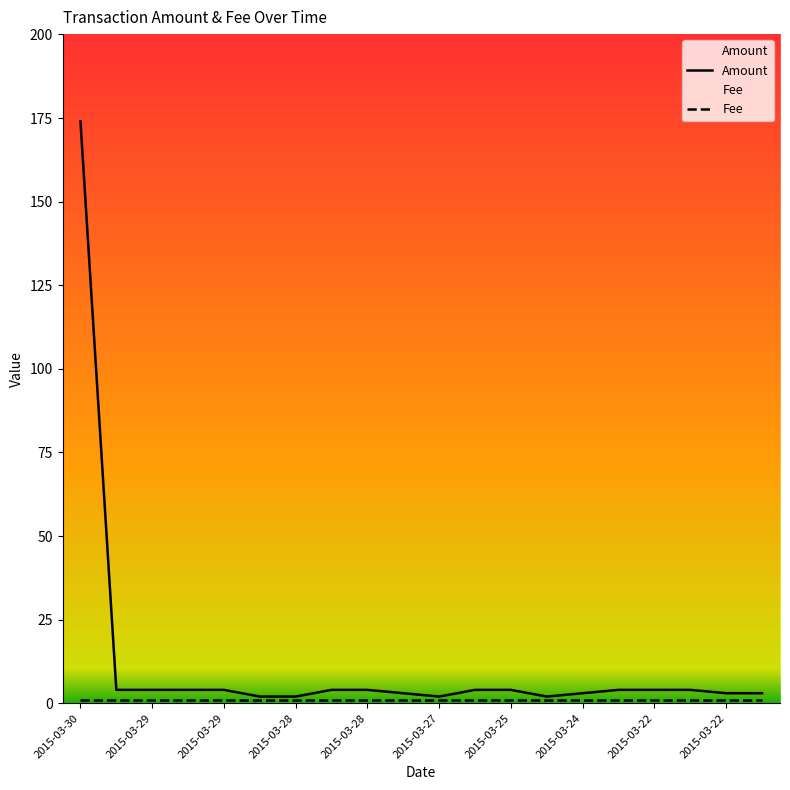

How many lines are shown in the chart?

2